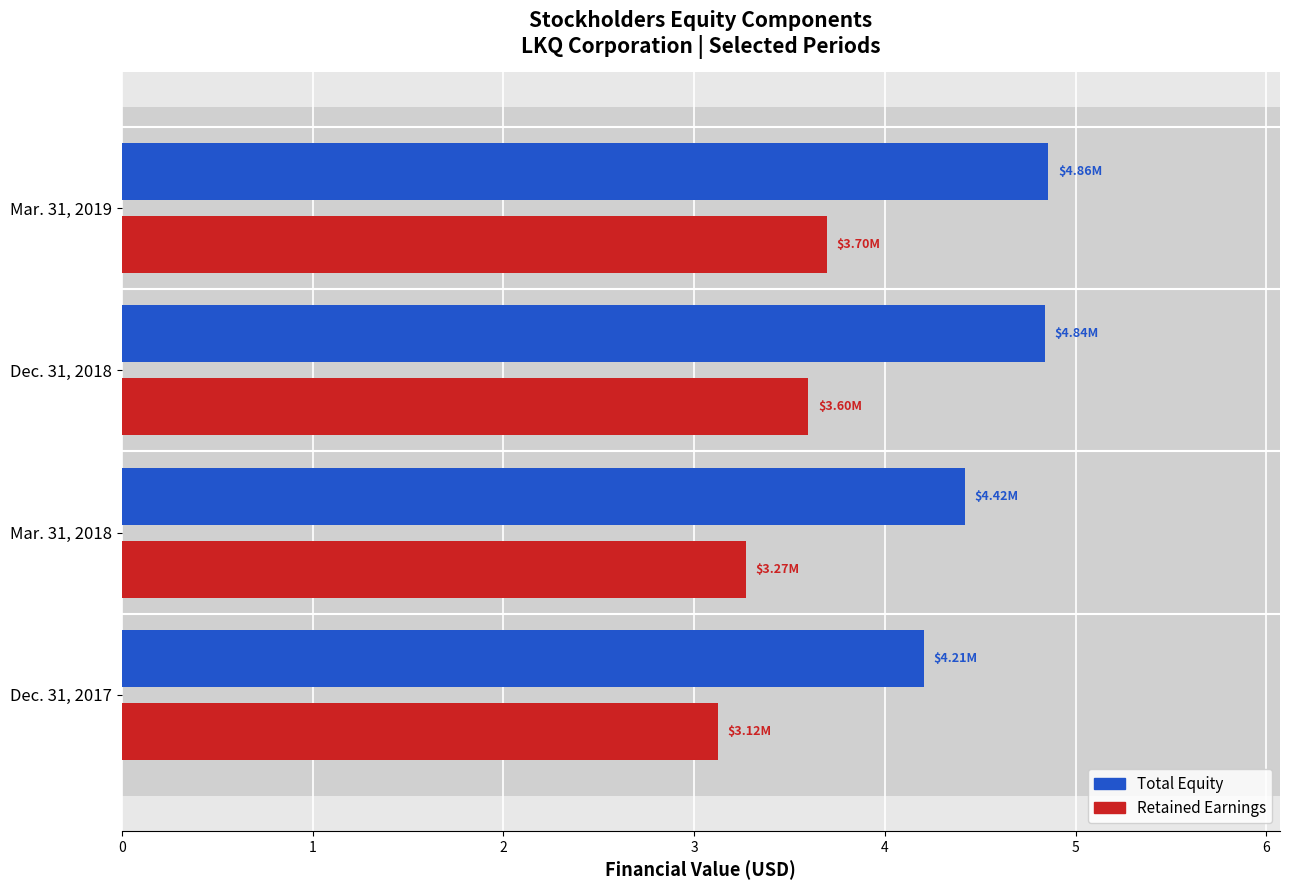

What is the lowest value of the Retained Earnings series?

3.1